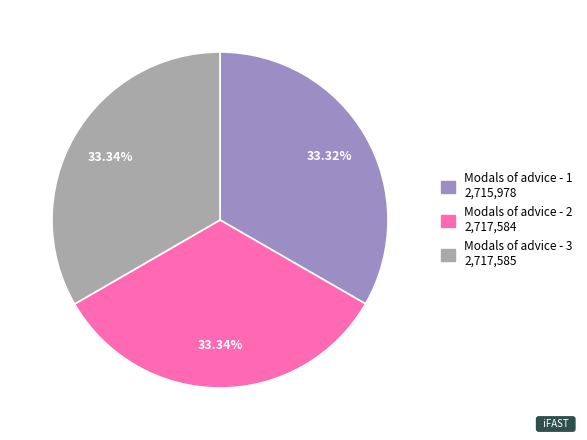

Count the number of slices in the pie.

3